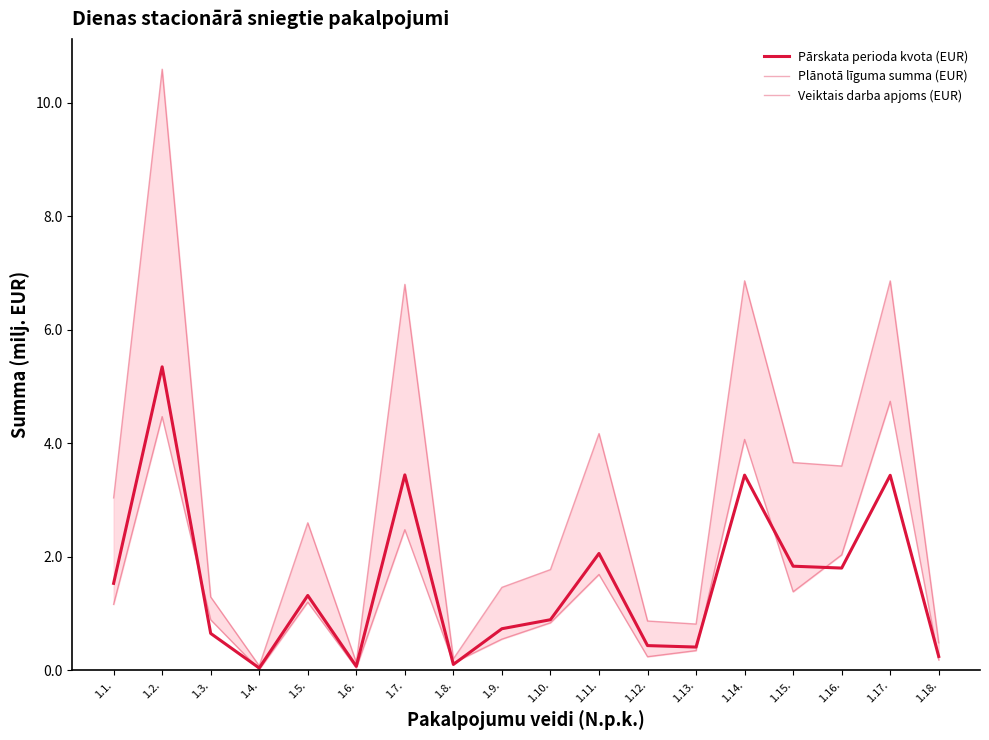

True or false: Pārskata perioda kvota (EUR) and Plānotā līguma summa (EUR) cross at least once.

False